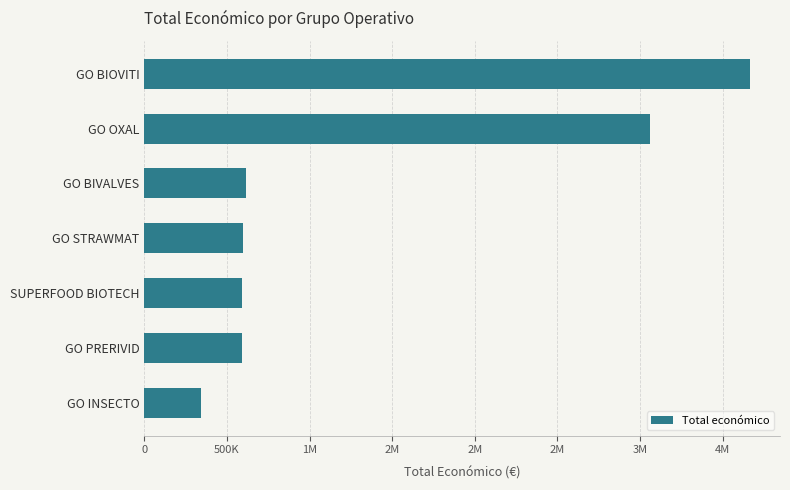

What is the smallest value displayed?

344243